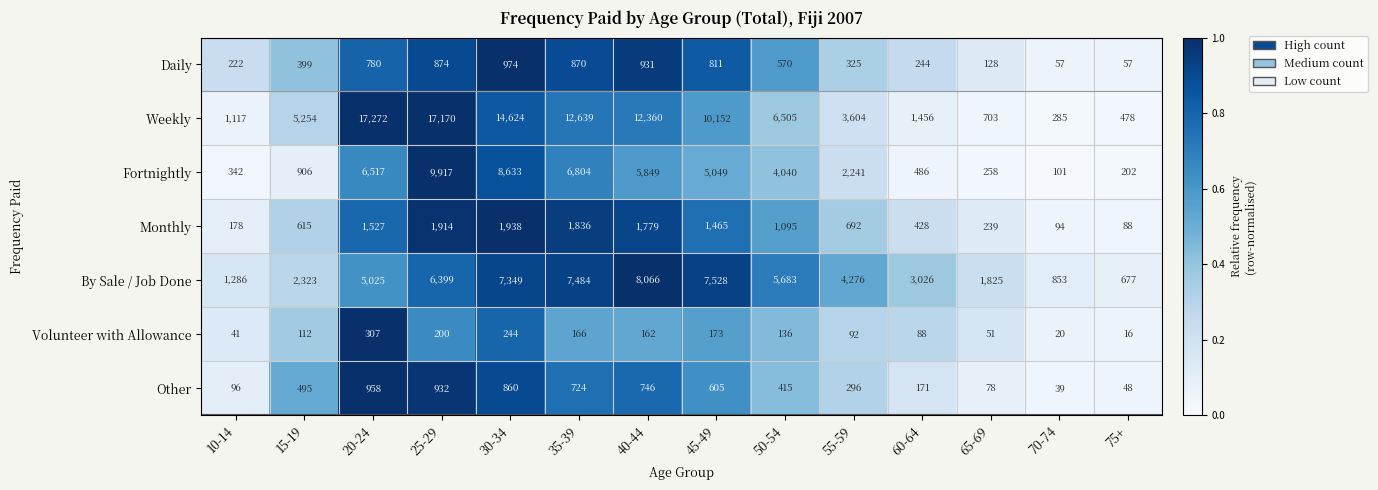

What is the difference between the Fortnightly values at 75+ and 10-14?

140